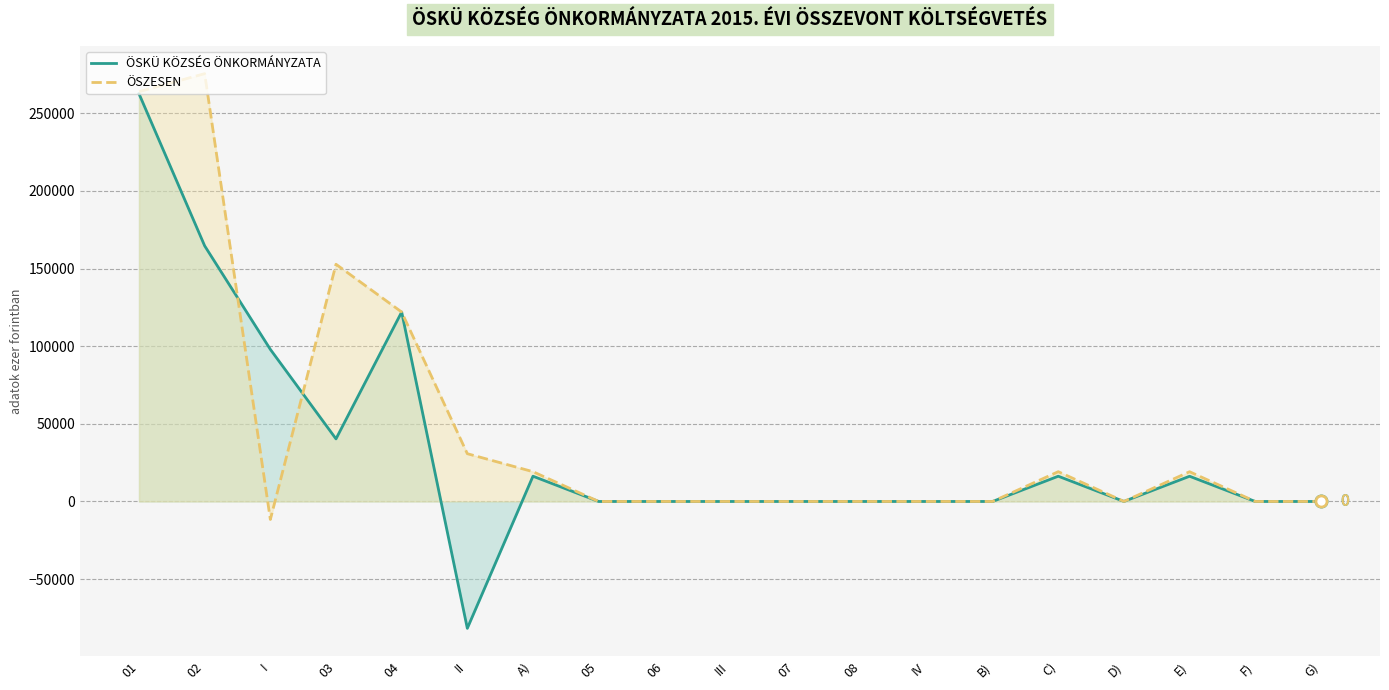

The ÖSZESEN series shows 0 at IV. True or false?

True